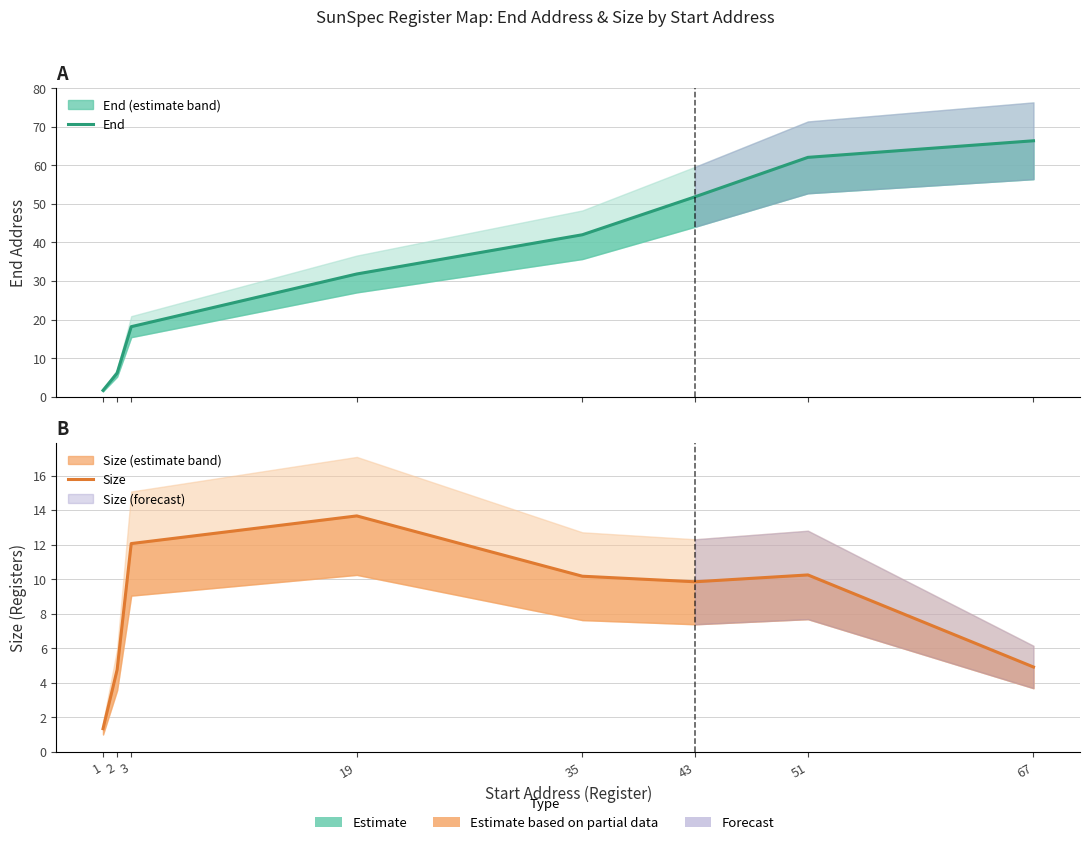

What is the sum of all End values?

280.0